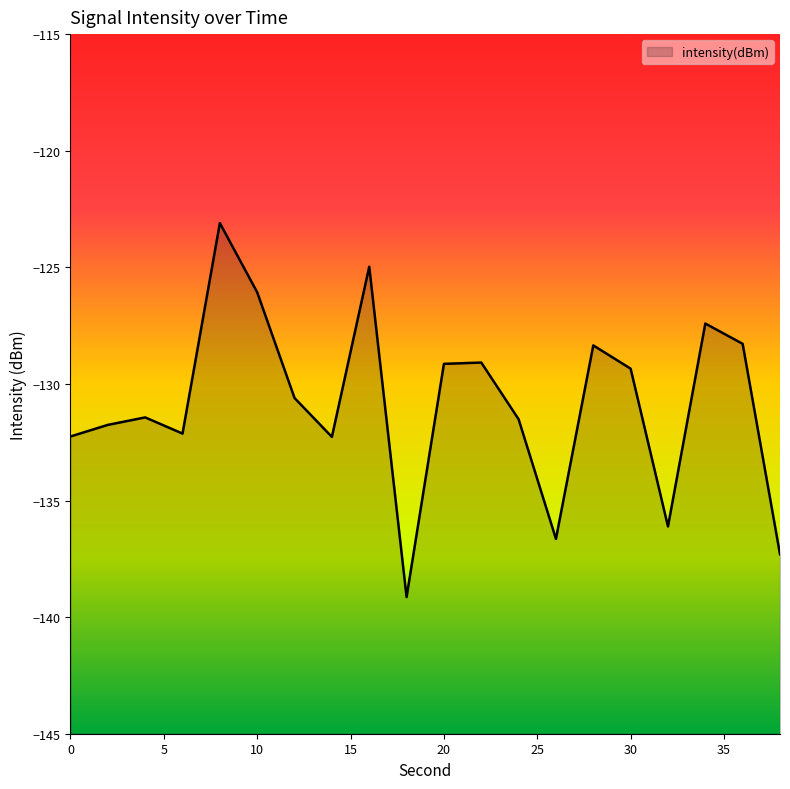

What is the change in value from 36 to 38?

-9.0